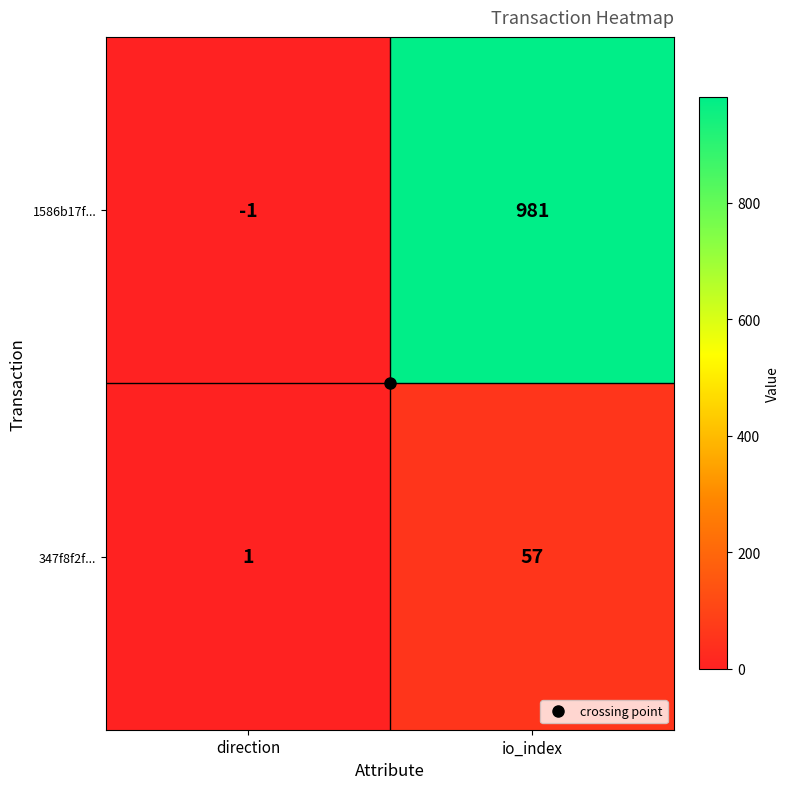

What is the approximate value of 347f8f2f... at io_index, to the nearest 5?

55